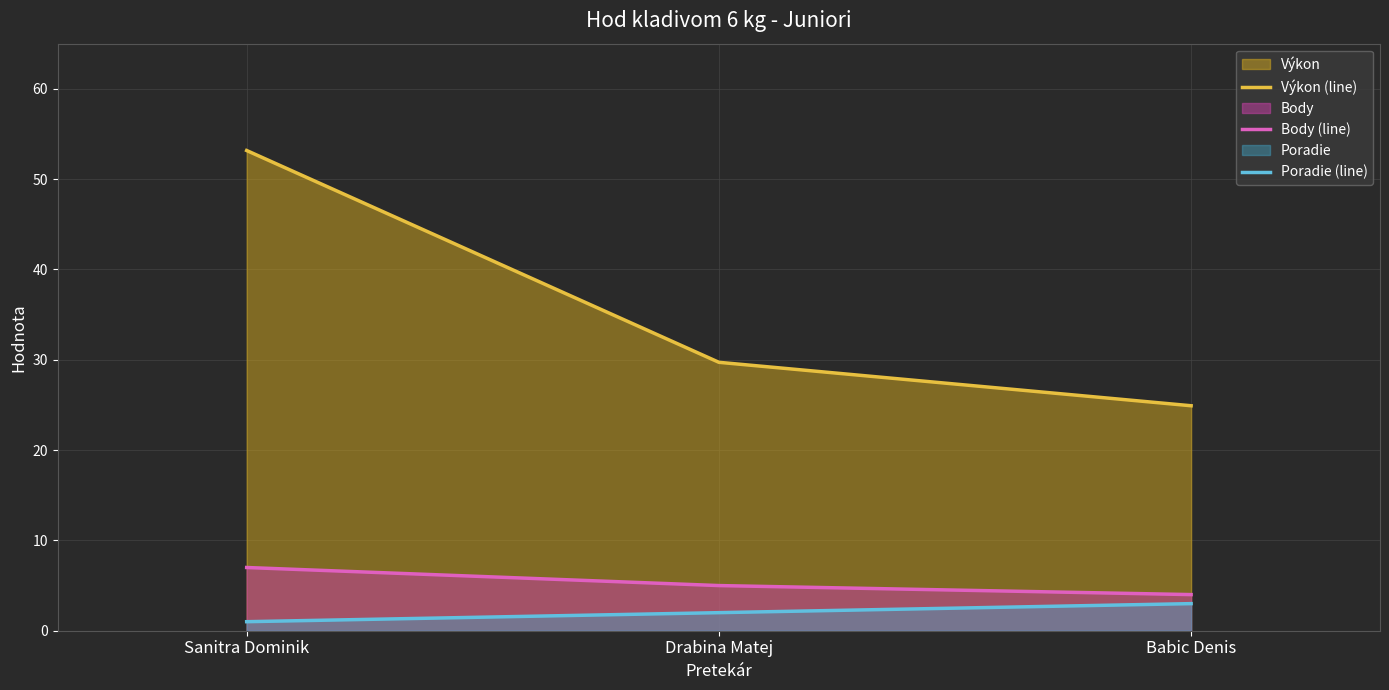

The value of Výkon (line) at Drabina Matej is 29.7. True or false?

True